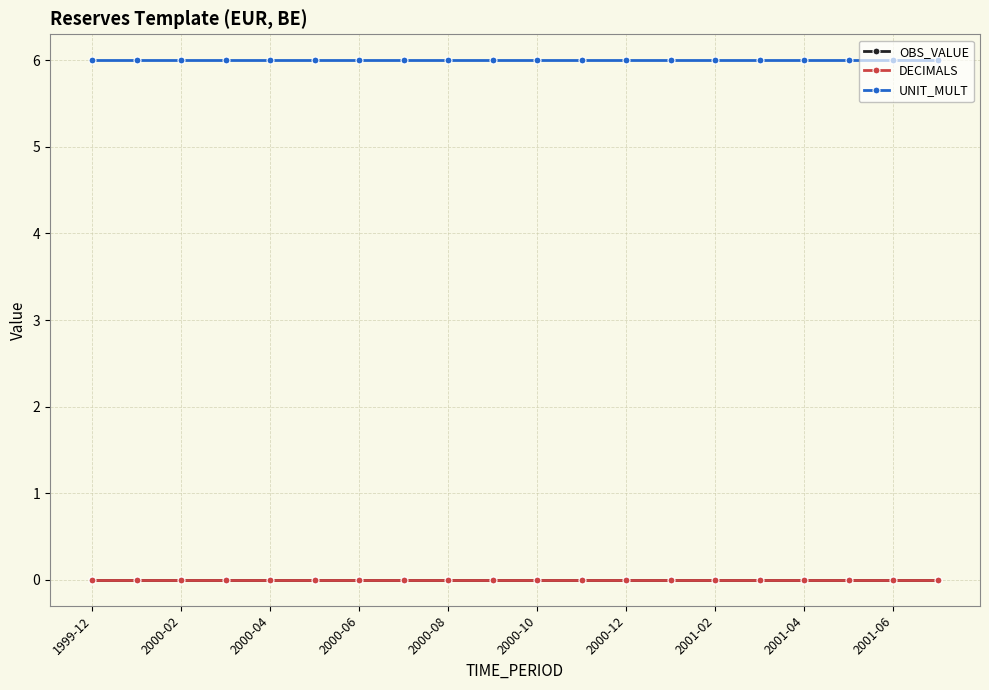

Is this an area chart (filled region under the line)?

No